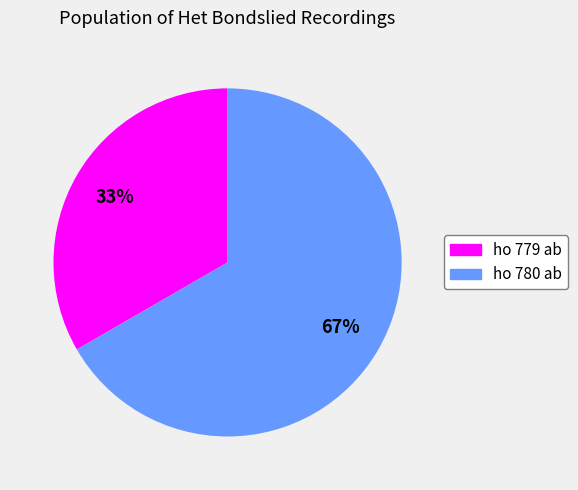

Is it true that ho 779 ab is 26% of the pie?

False